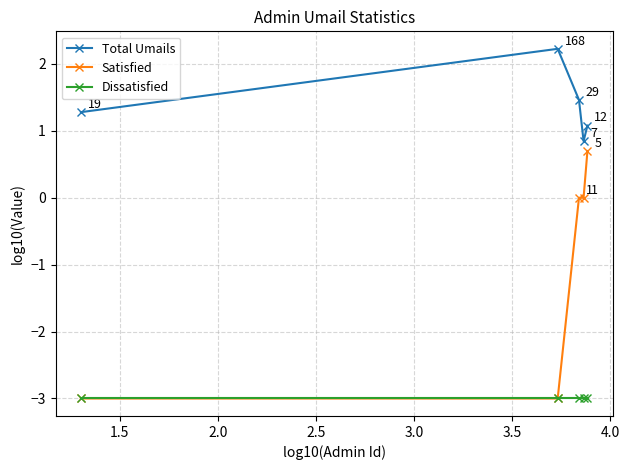

True or false: Dissatisfied and Total Umails intersect in this chart.

False